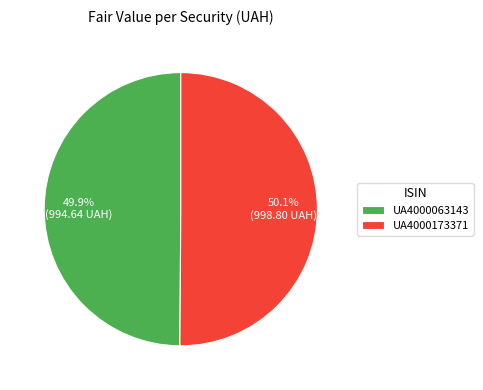

Approximately how many times larger is the value at UA4000173371 compared to UA4000063143?

1.0